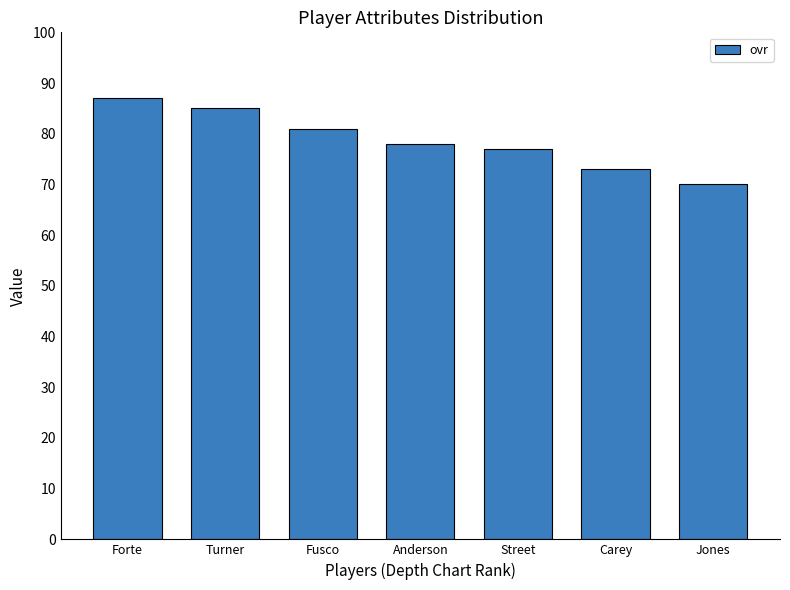

What is the ratio of the value at Forte to the value at Carey?

1.2